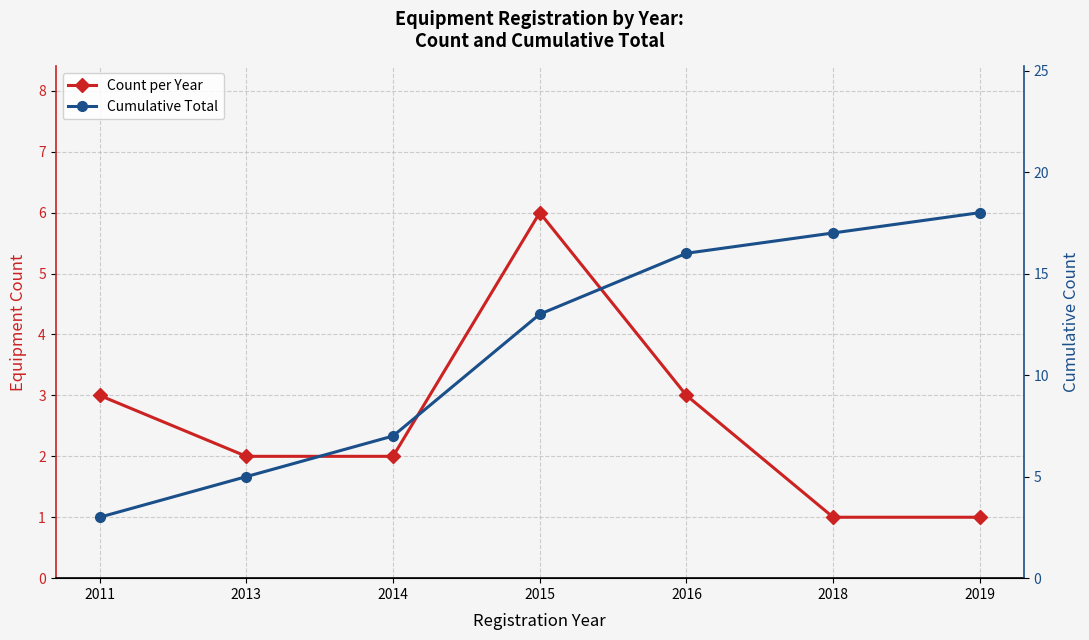

Reading left to right, what are all the values shown in this chart?

Count per Year: 3	2	2	6	3	1	1
Cumulative Total: 3	5	7	13	16	17	18